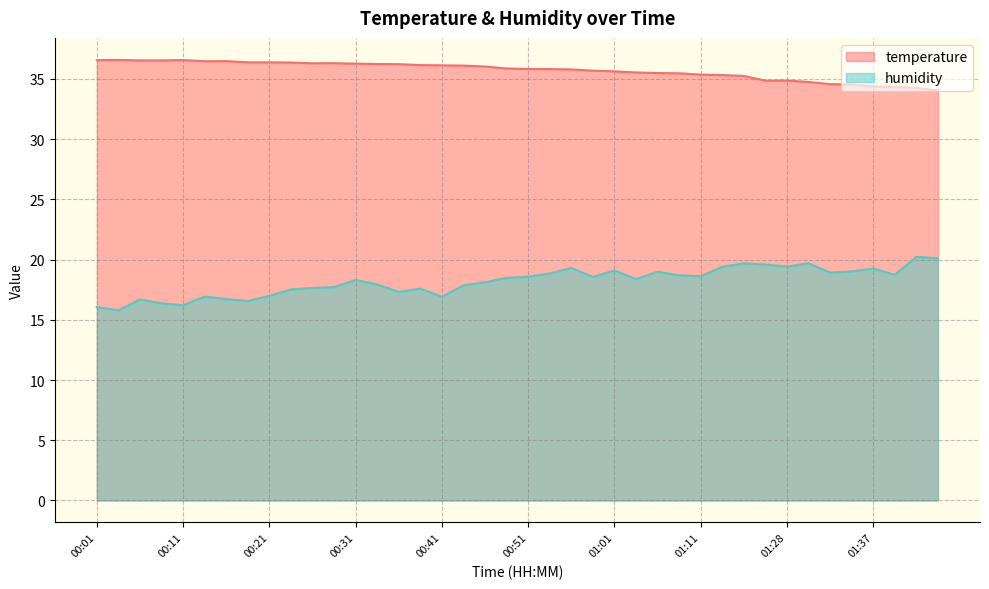

What are all the series names shown in the legend?

temperature, humidity